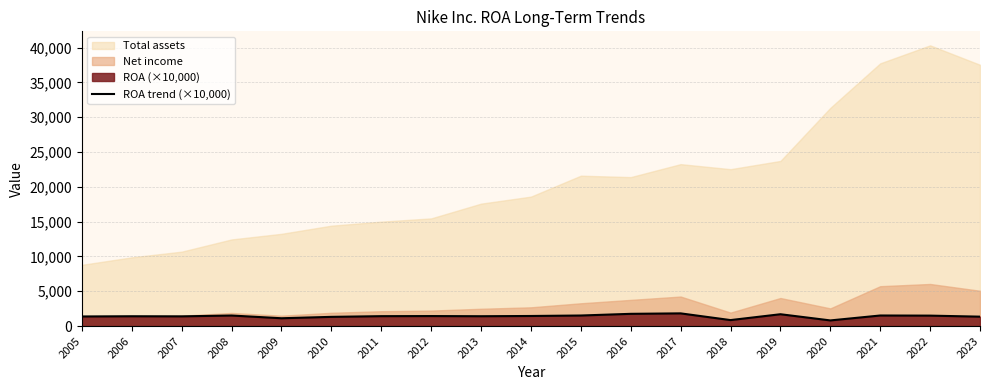

What is the value of the 14th point from the left?

858.0